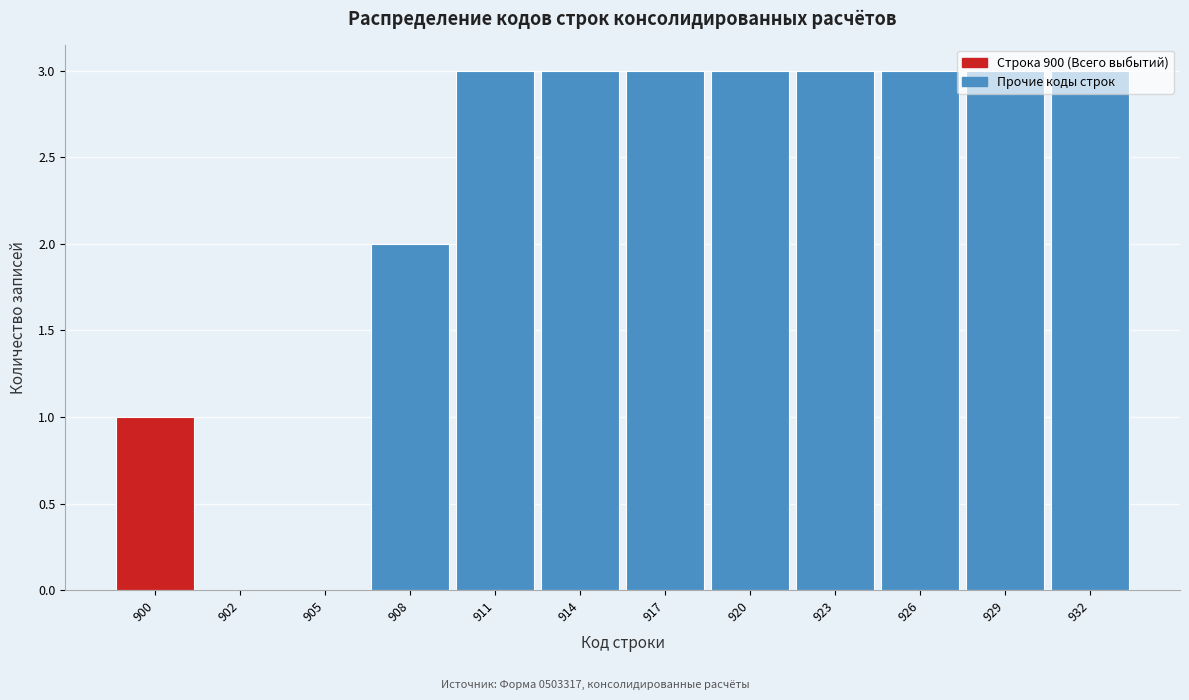

Is it true that the value at 905 is -1?

False